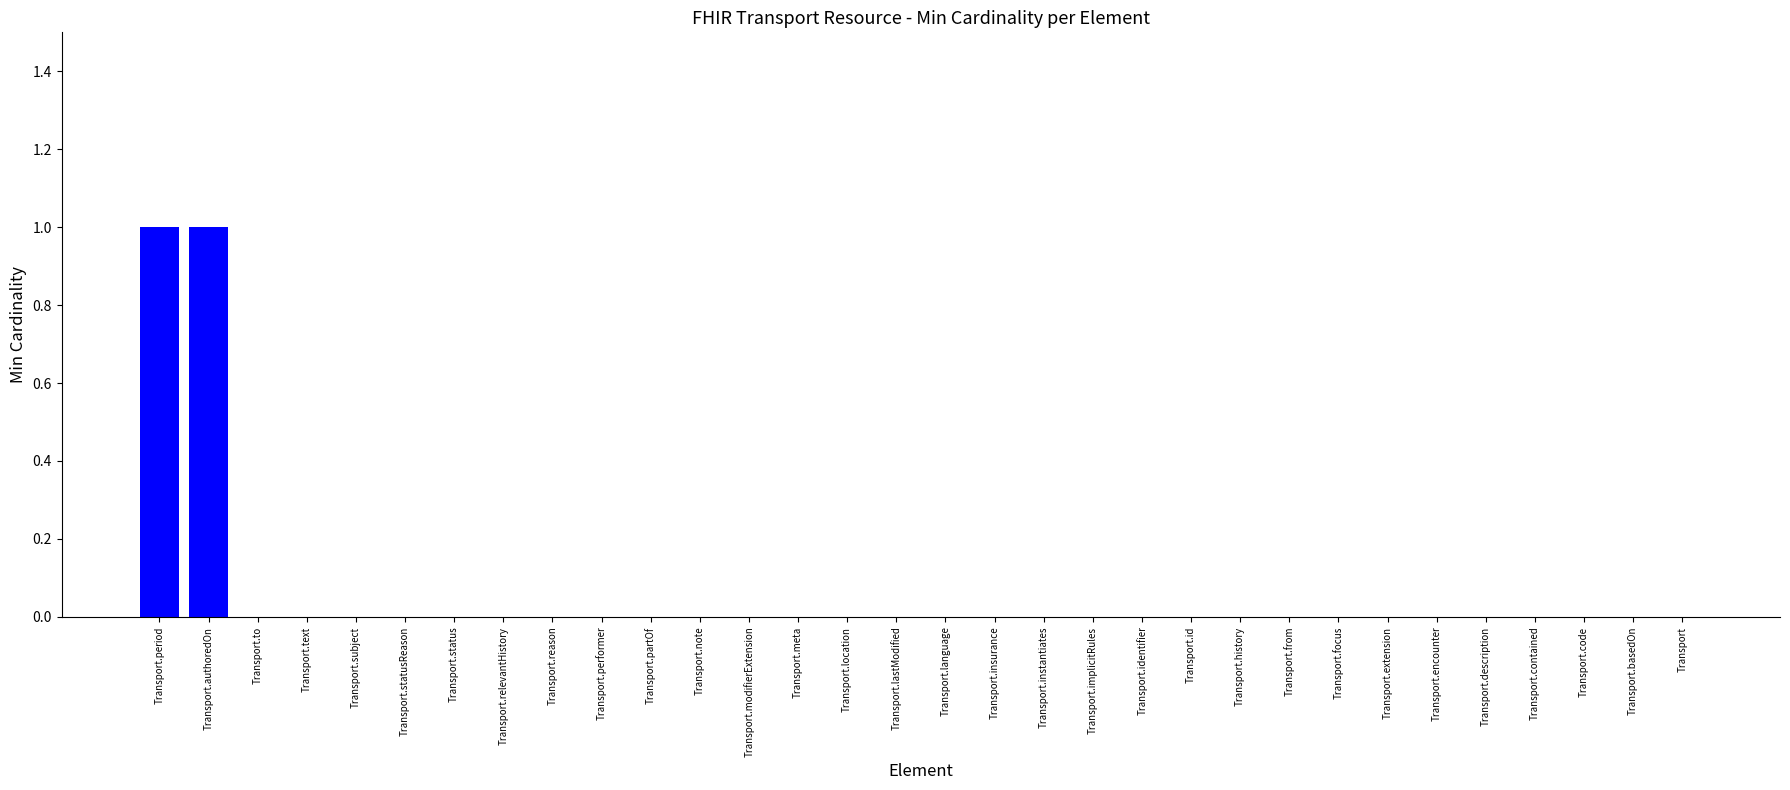

Reading right to left, extract all data points from this chart.

Transport=0	Transport.basedOn=0	Transport.code=0	Transport.contained=0	Transport.description=0	Transport.encounter=0	Transport.extension=0	Transport.focus=0	Transport.from=0	Transport.history=0	Transport.id=0	Transport.identifier=0	Transport.implicitRules=0	Transport.instantiates=0	Transport.insurance=0	Transport.language=0	Transport.lastModified=0	Transport.location=0	Transport.meta=0	Transport.modifierExtension=0	Transport.note=0	Transport.partOf=0	Transport.performer=0	Transport.reason=0	Transport.relevantHistory=0	Transport.status=0	Transport.statusReason=0	Transport.subject=0	Transport.text=0	Transport.to=0	Transport.authoredOn=1	Transport.period=1